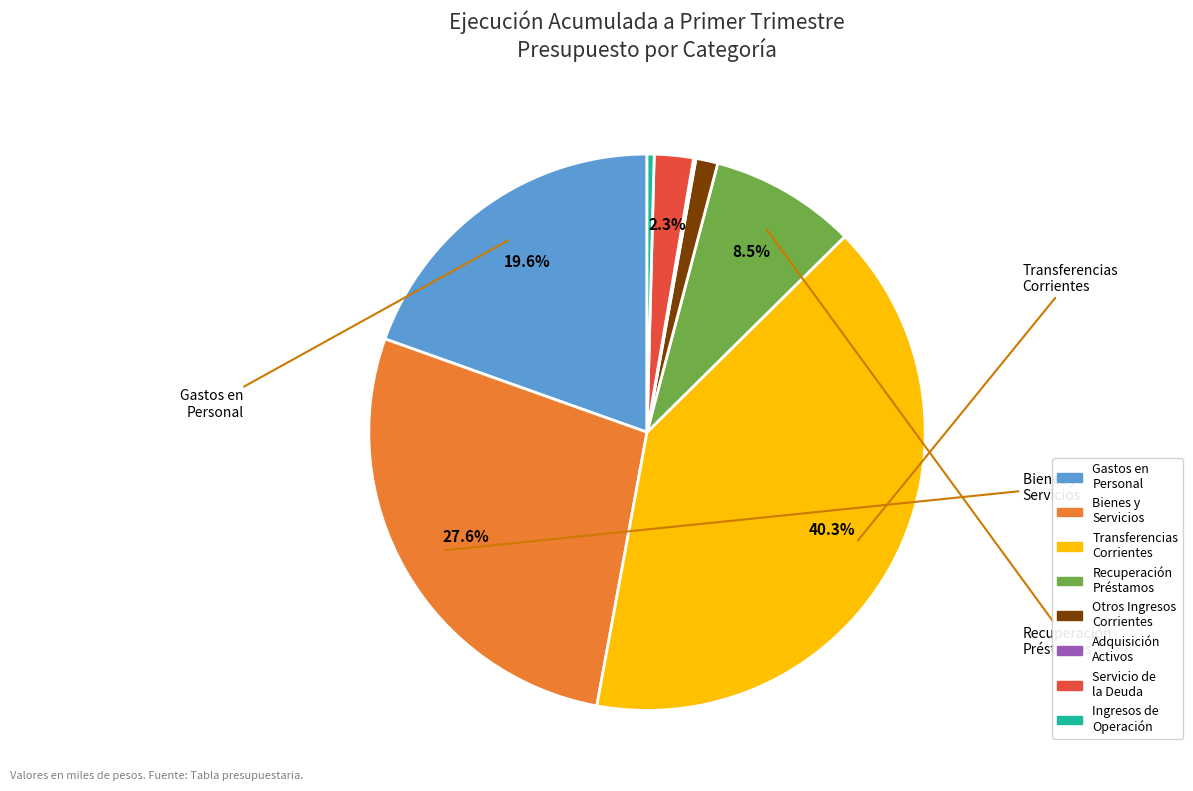

Does any single category account for the majority?

No